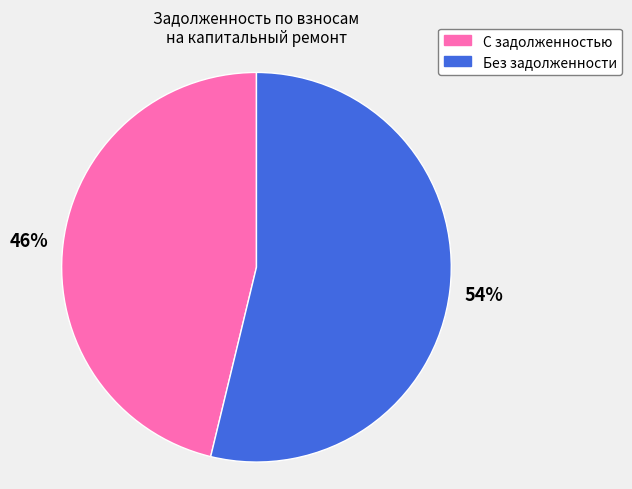

The Без задолженности slice represents 64% of the pie. True or false?

False